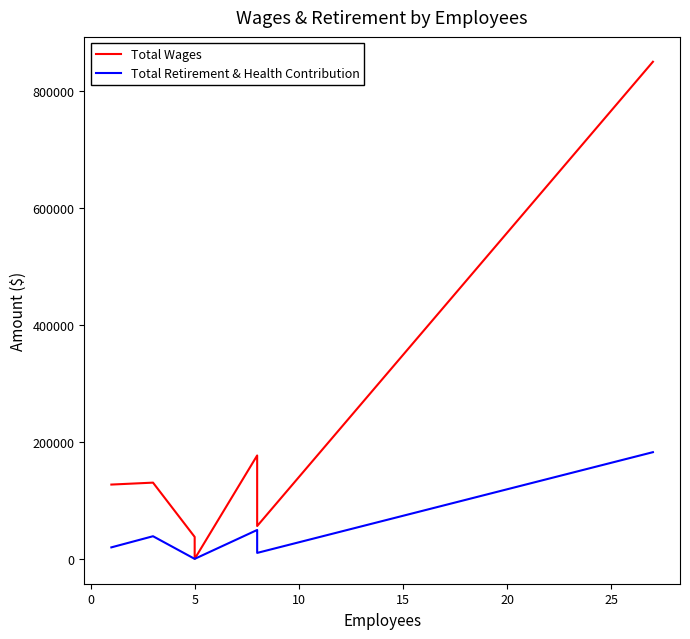

The Total Retirement & Health Contribution series shows -95646 at 5. True or false?

False